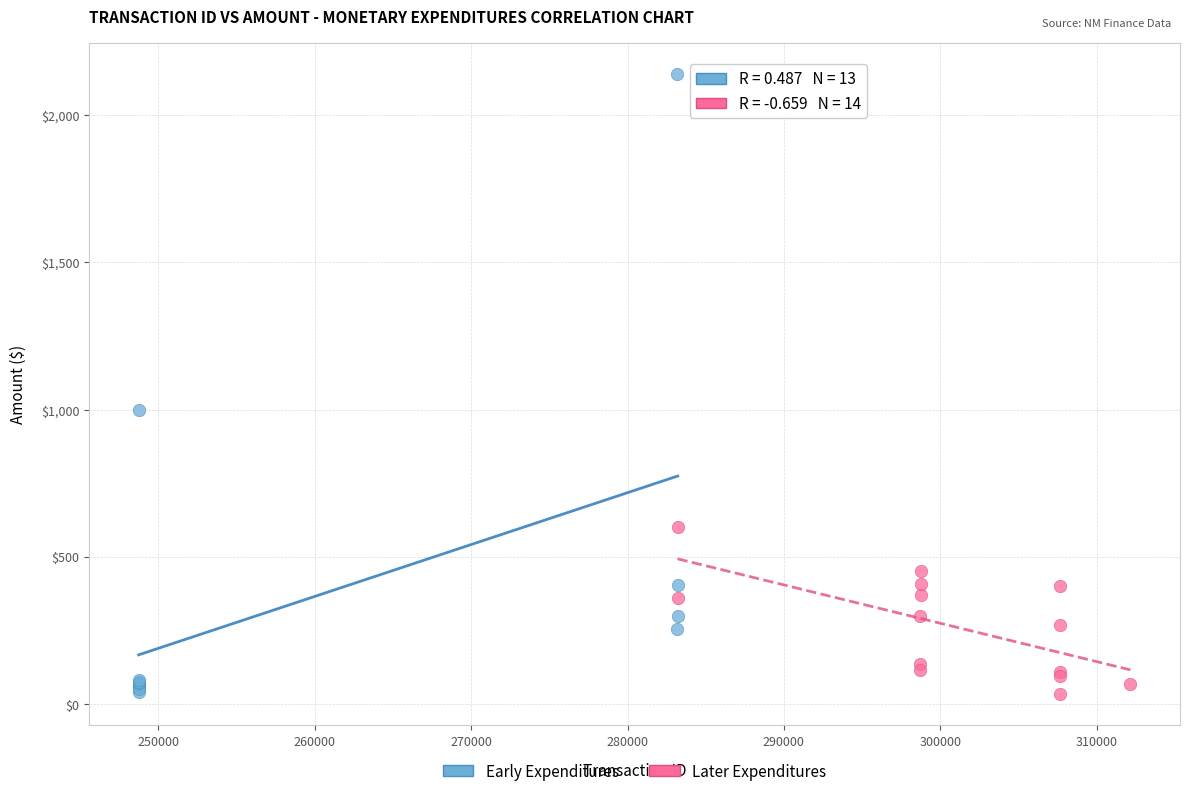

Which series has the widest spread of Y values?

Early Expenditures